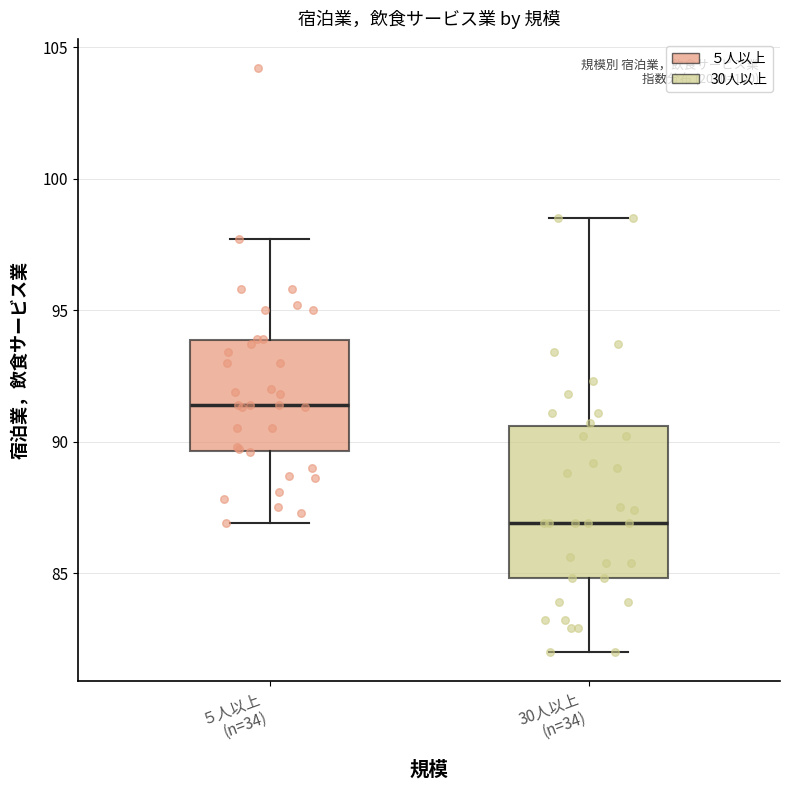

Reading left to right, transcribe this box plot: for each box, give where its median line is, the range the box spans, and where its two whiskers end, as read against the y-axis. The values are not printed on the chart, so give them approximately, as read against the axis.

５人以上 (n=34): median 91.5, box 89.5 to 94.0, whiskers 87.0 to 97.5
30人以上 (n=34): median 87.0, box 85.0 to 90.5, whiskers 82.0 to 98.5